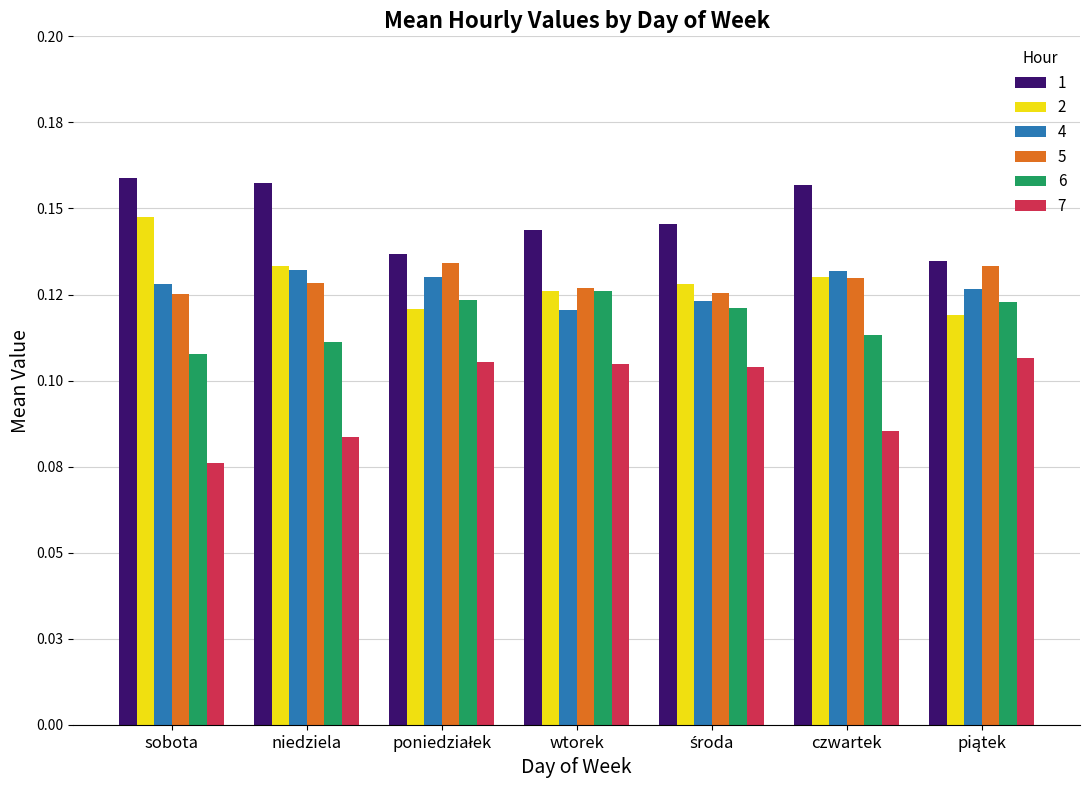

Are the bars grouped side by side (vs. stacked)?

Yes